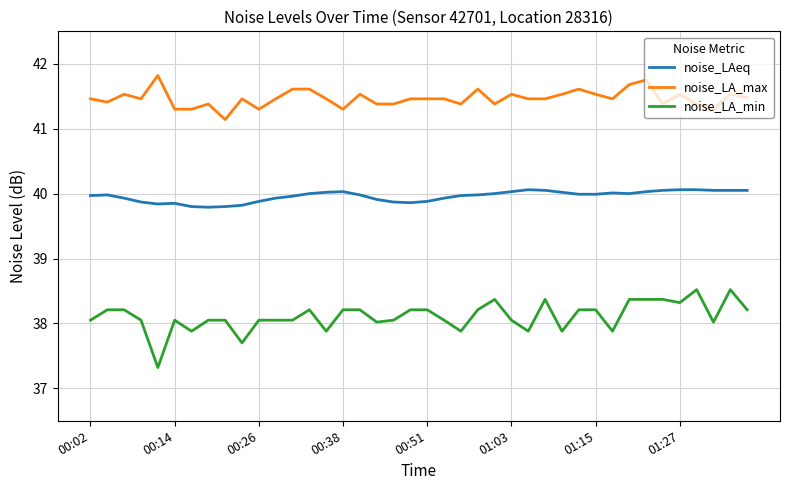

What is the difference between the maximum and minimum values in the noise_LA_min series?

1.2